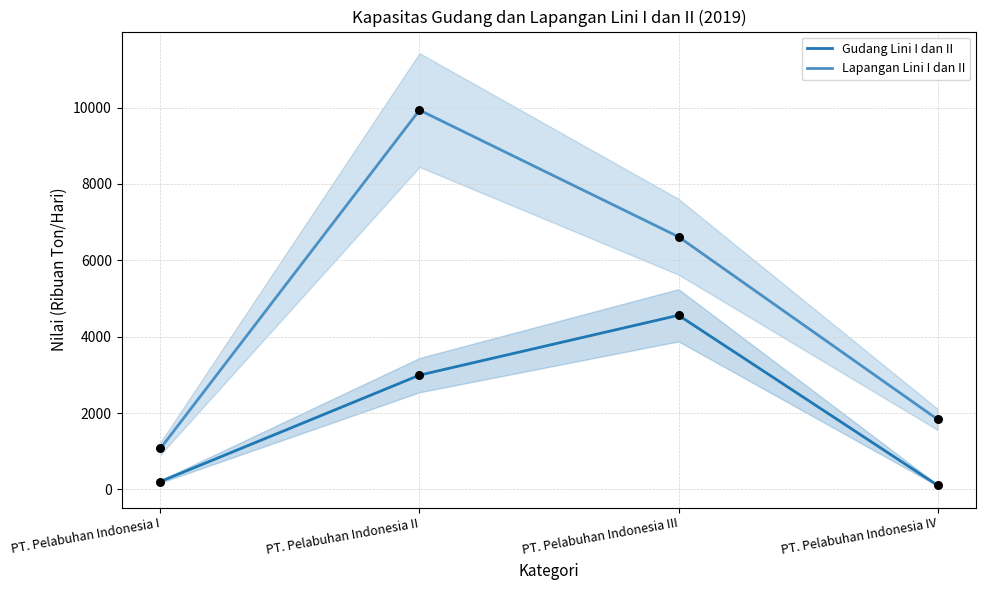

What are all the series names shown in the legend?

Gudang Lini I dan II, Lapangan Lini I dan II